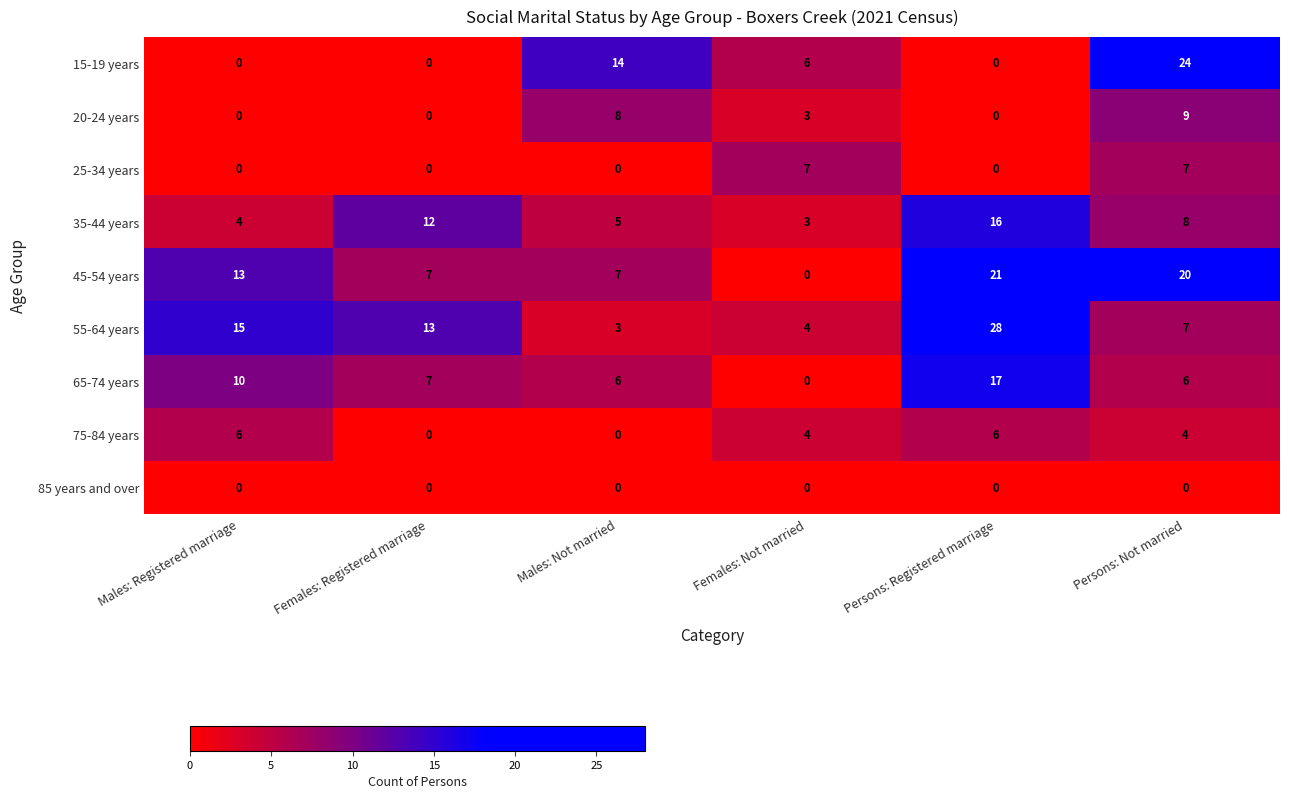

What is the maximum value shown in the chart?

28